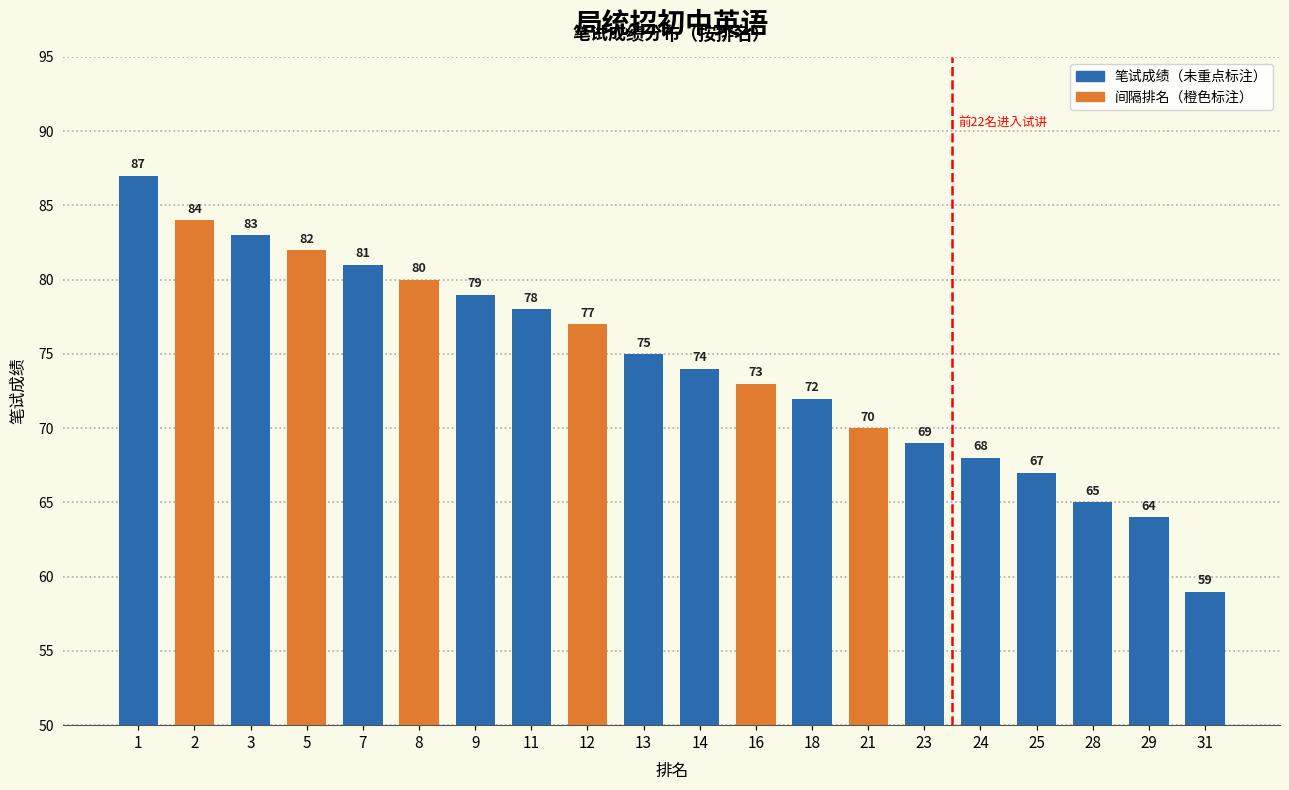

What is the maximum value shown in the chart?

87